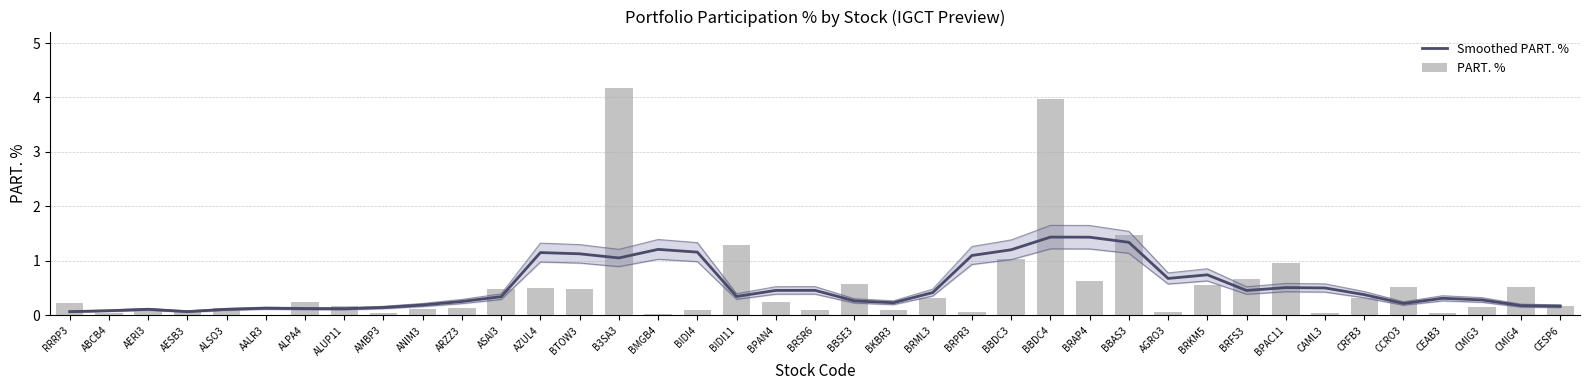

Which category has the lowest value in the Smoothed PART. % series?

RRRP3